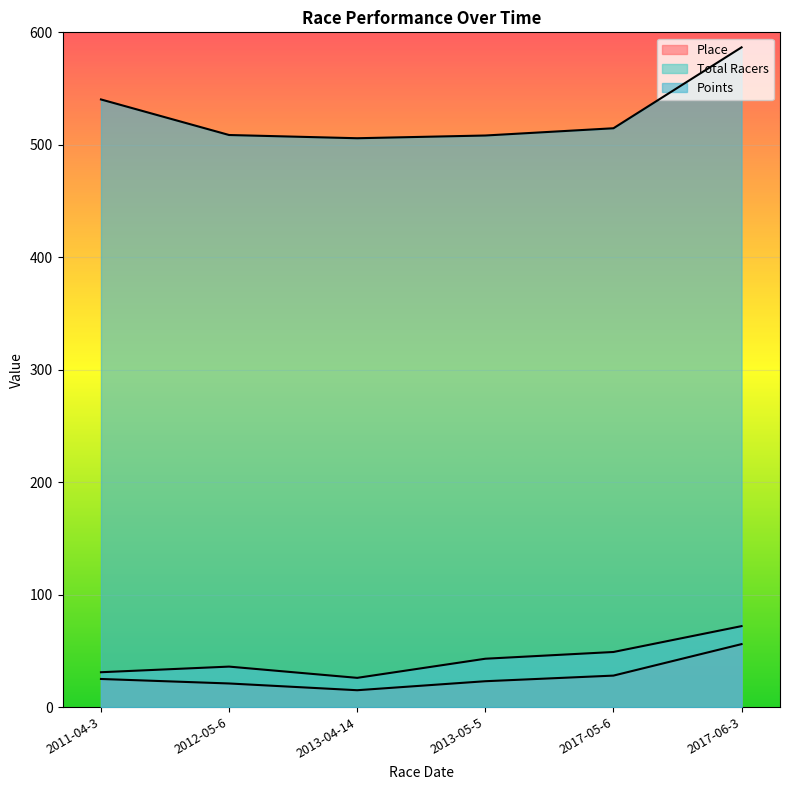

What is the difference between the highest and lowest values at 2017-05-6?

486.7